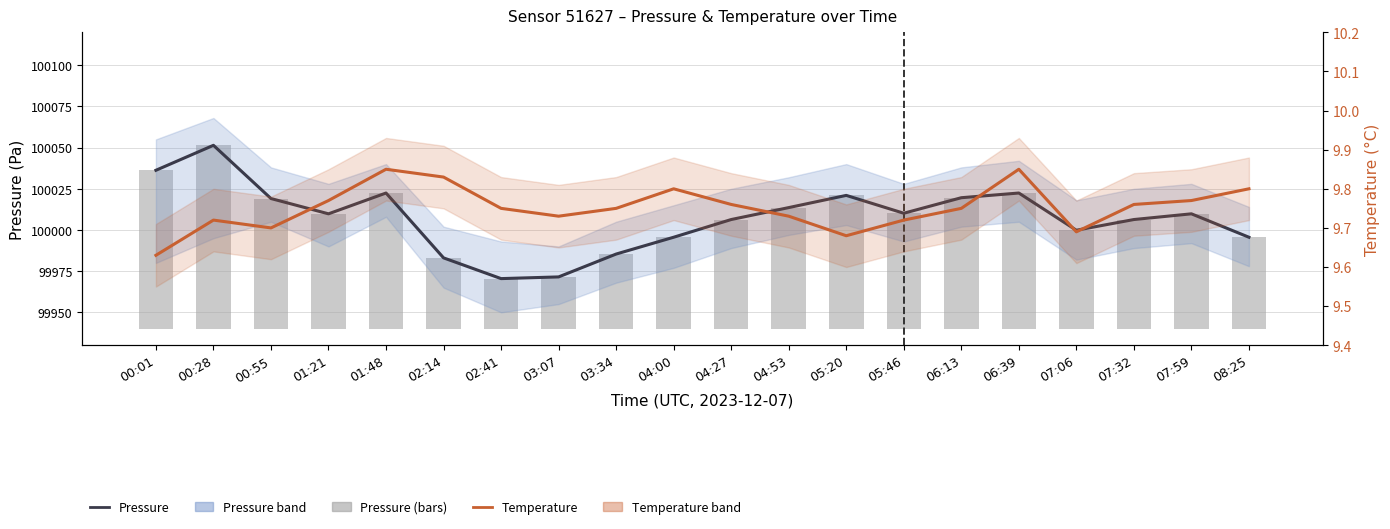

What is the maximum value for Temperature (°C)?

9.8